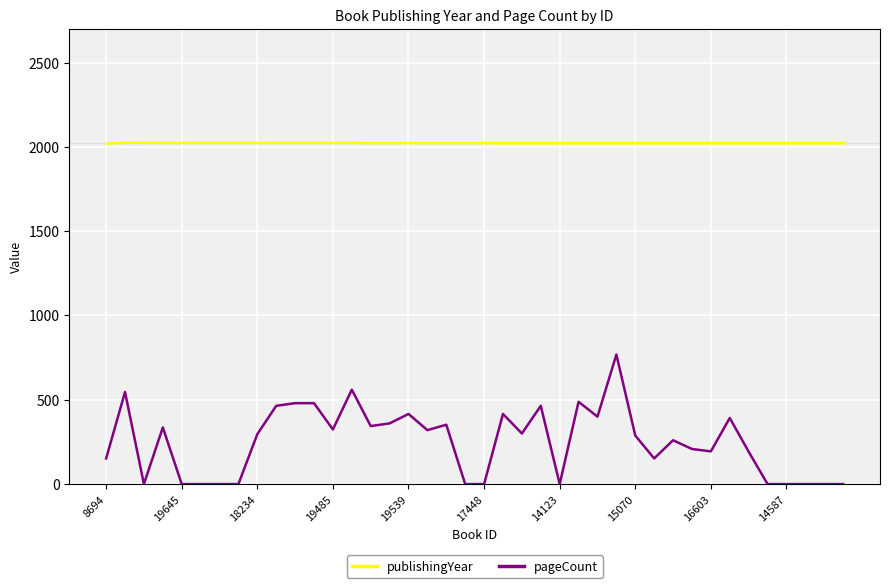

List the series in order of their overall mean, highest first.

publishingYear, pageCount